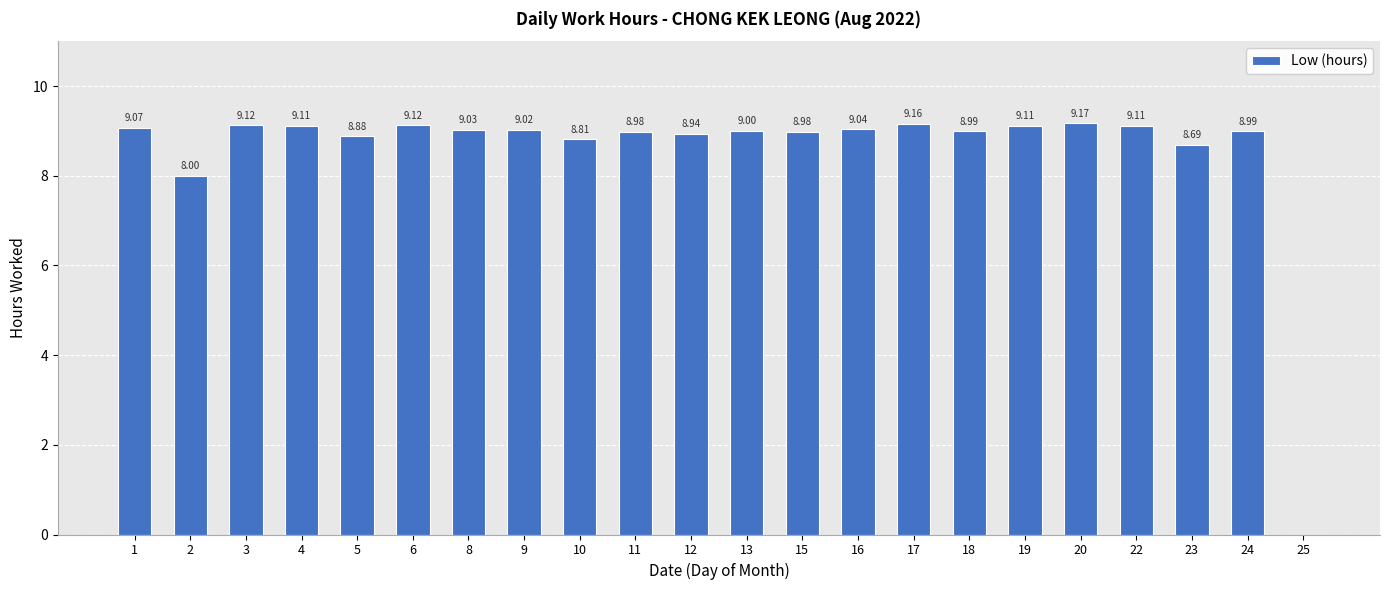

True or false: the data shows 4.6 at 11.

False